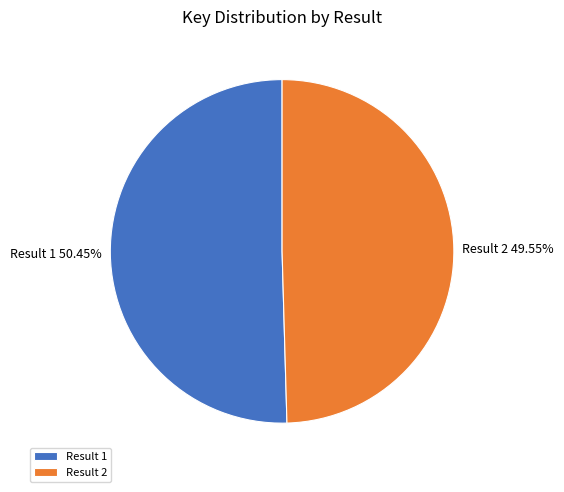

Combined, do Result 1 and Result 2 account for over 50%?

Yes